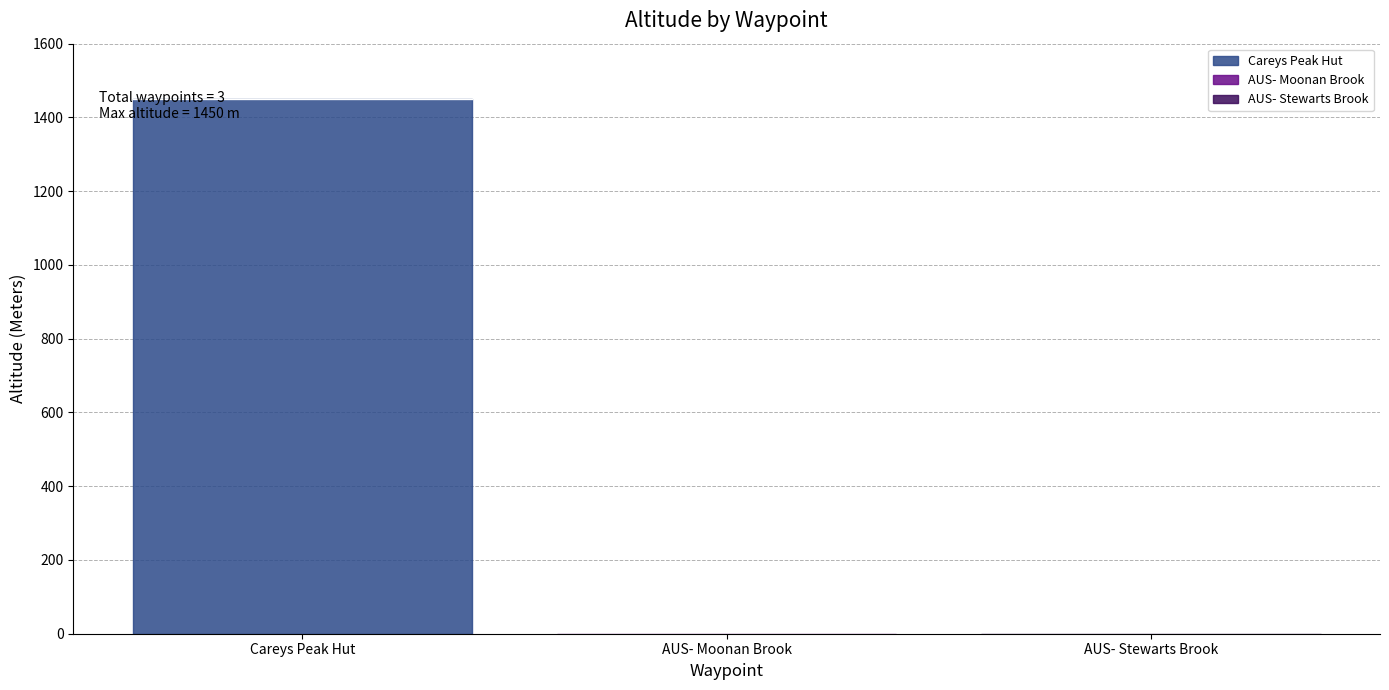

Does the chart have visible grid lines?

Yes